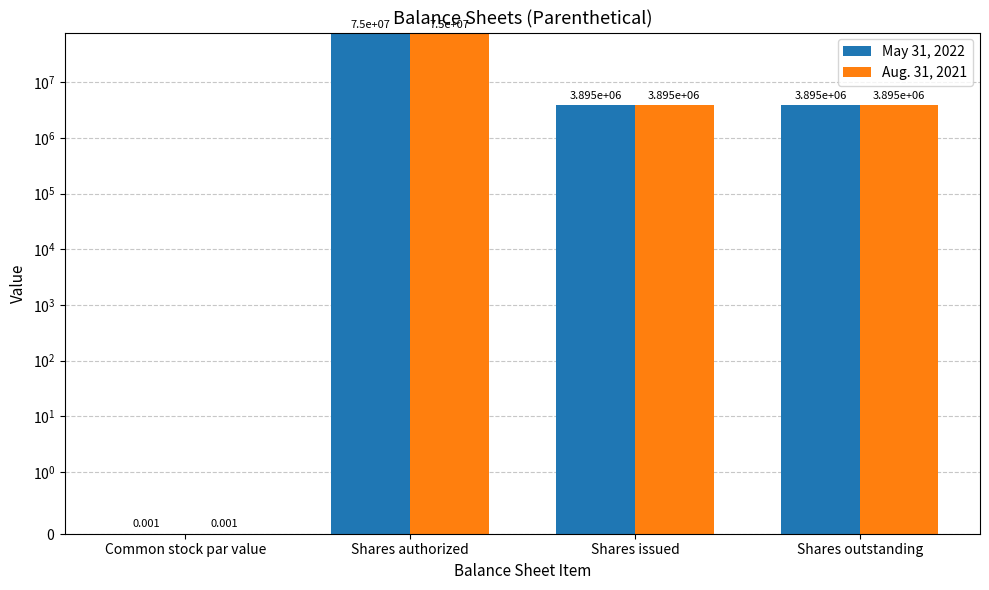

What is the label of the 2nd bar from the right?

Shares issued